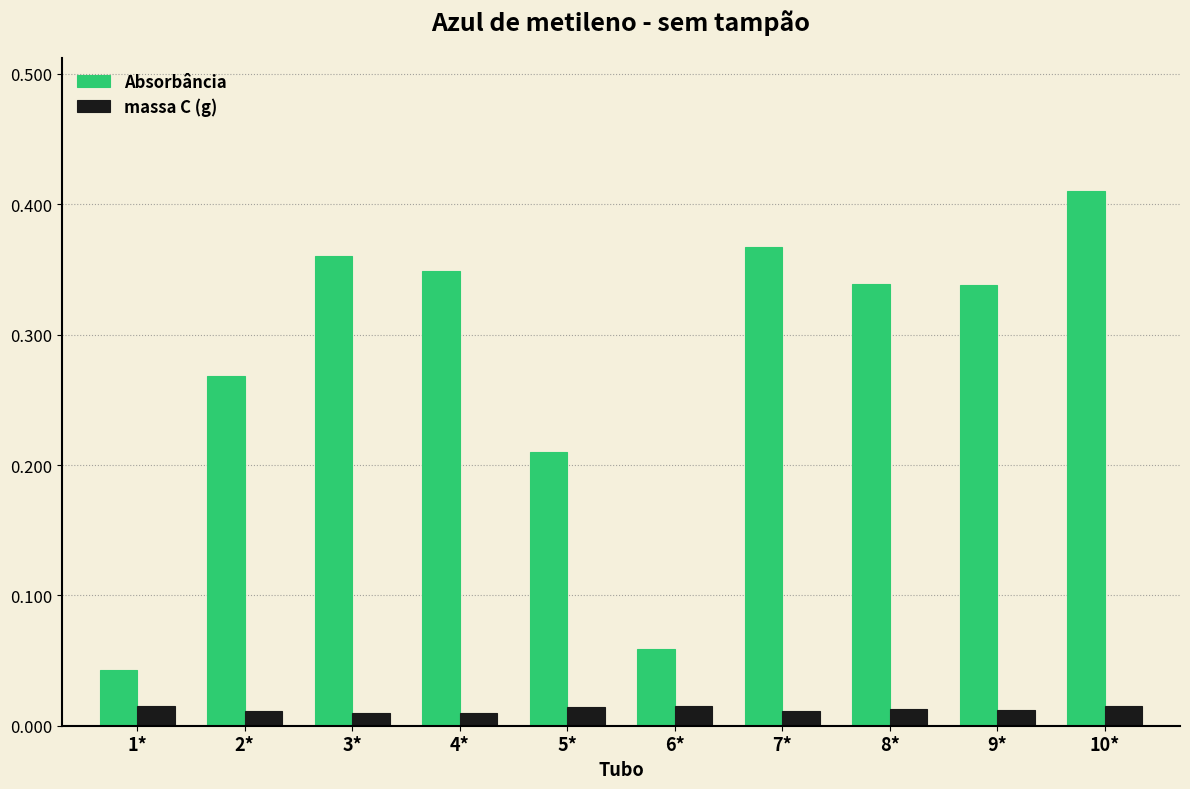

At 4*, list the series in order from largest to smallest.

Absorbância, massa C (g)